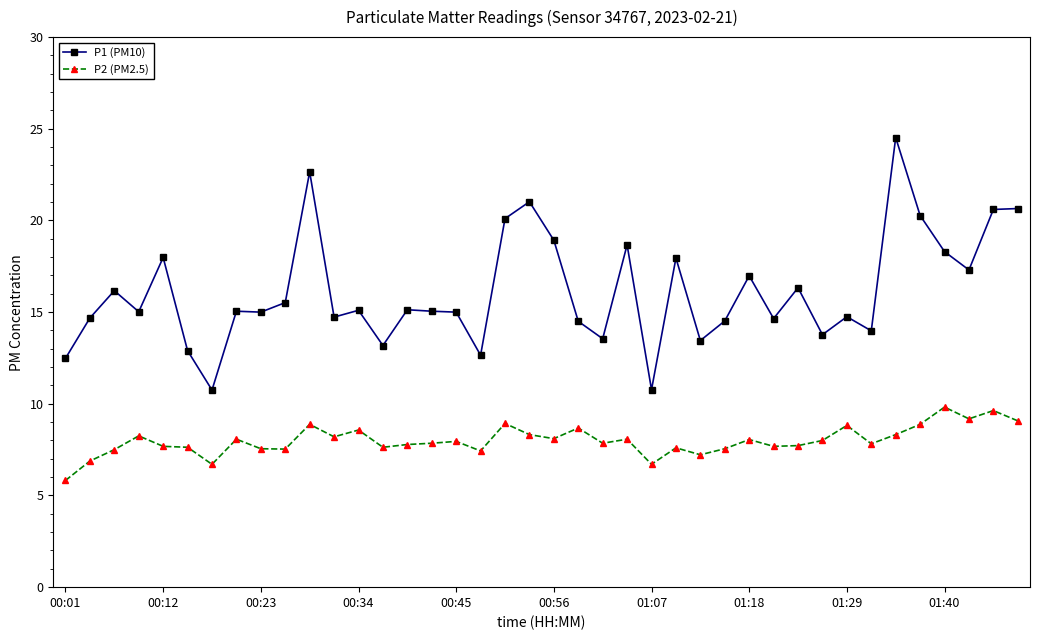

True or false: P2 (PM2.5) has more than 1 interior local peaks.

True